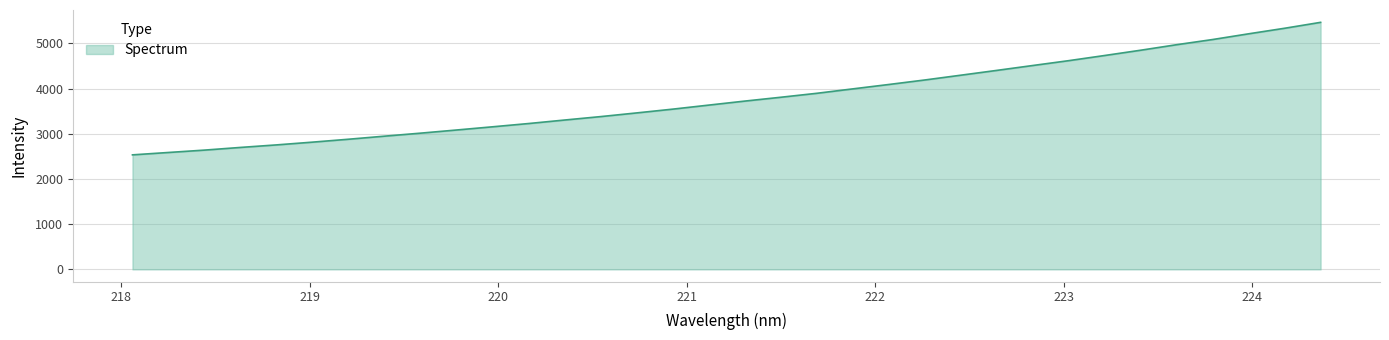

What is the smallest value displayed?

2533.8